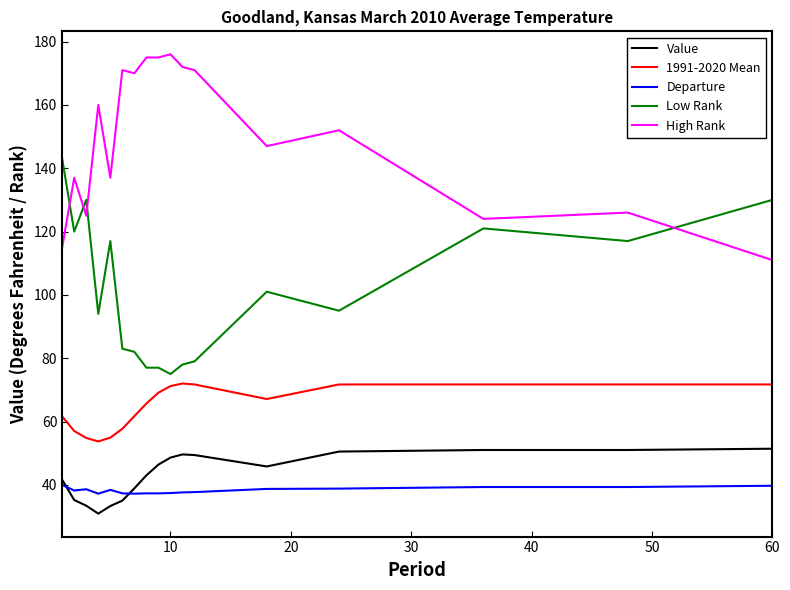

True or false: 1991-2020 Mean and Low Rank cross at least once.

False